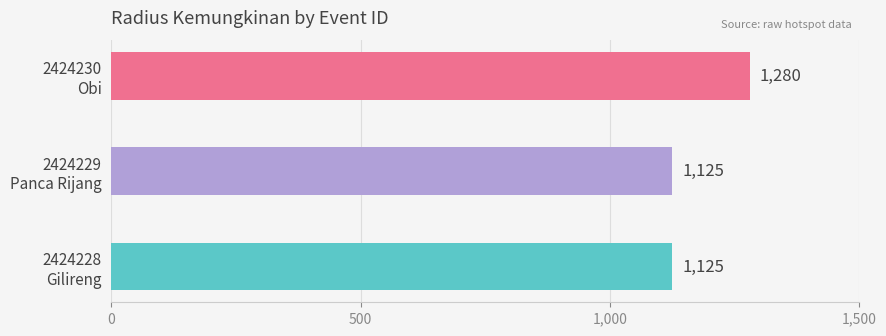

Reading top to bottom, what are all the values shown in this chart?

1280	1125	1125